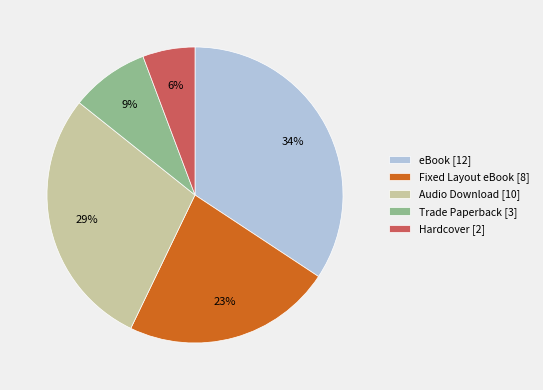

True or false: Trade Paperback accounts for 9% of the total.

True